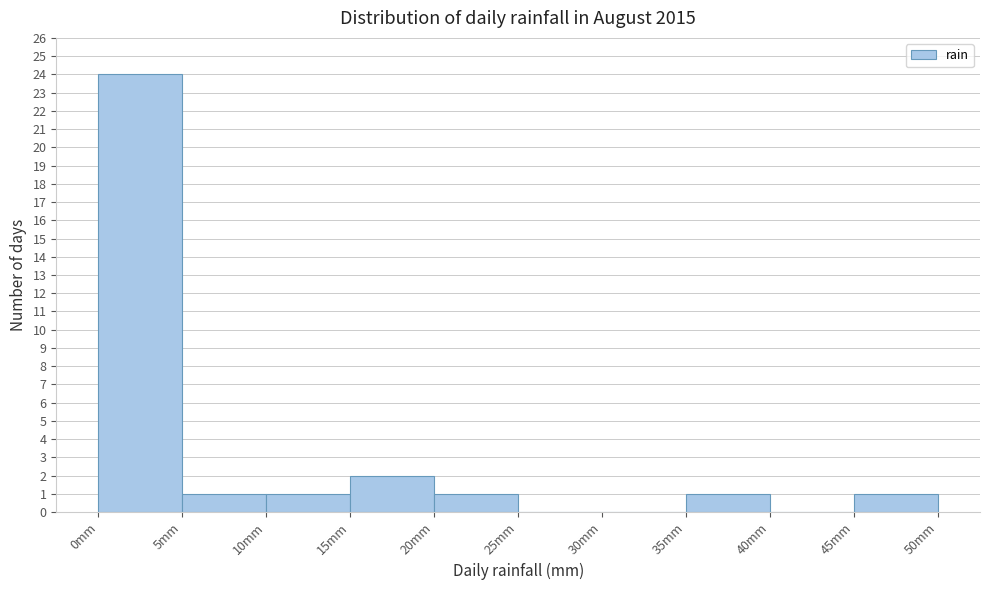

What is the height of the bar covering 10 to 15 on the x-axis? The values are not printed on the chart, so give them approximately, as read against the axis.

1